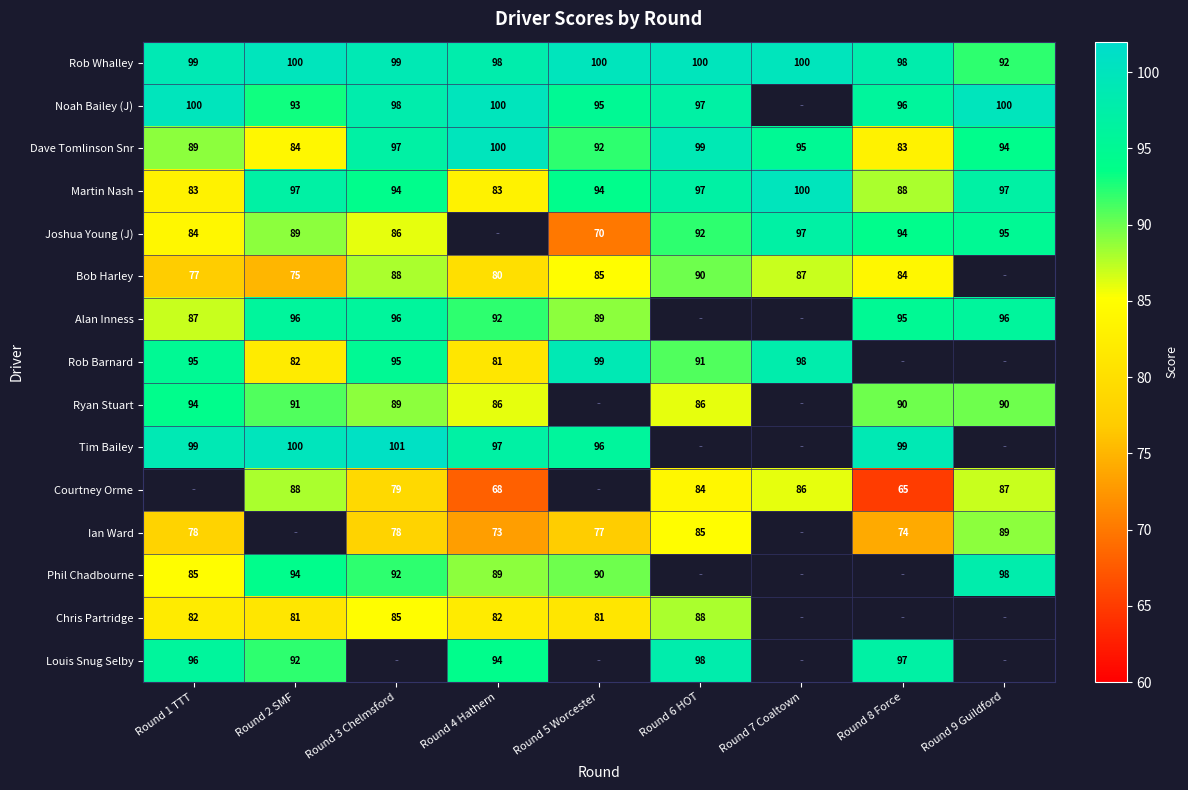

The Tim Bailey series shows 25 at Round 2 SMF. True or false?

False